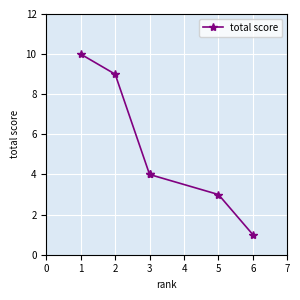

How many values are below 4?

2